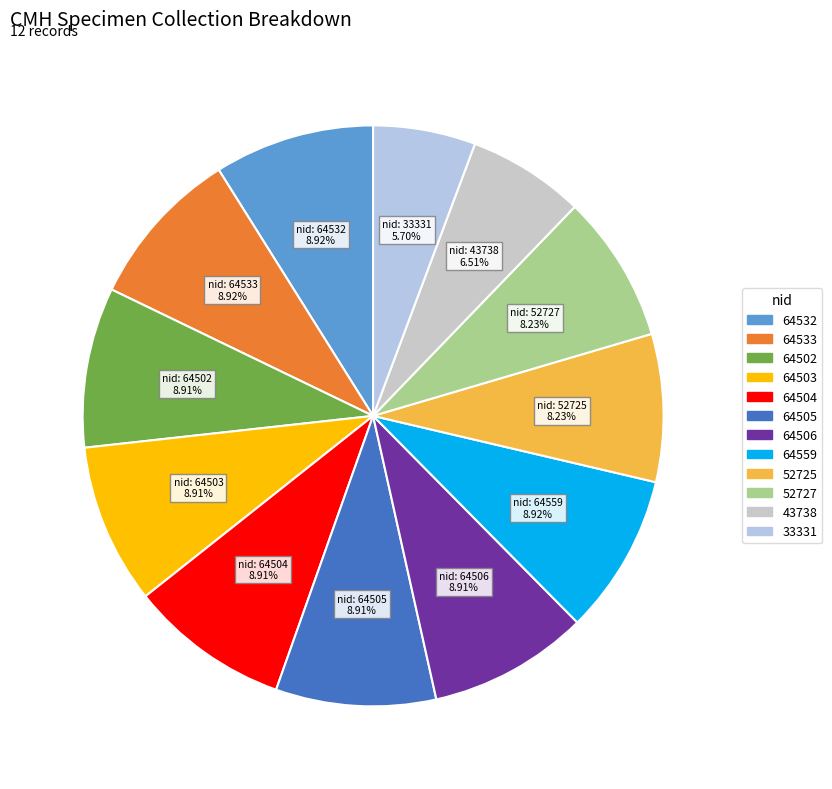

Is it true that 52727 is 17% of the pie?

False